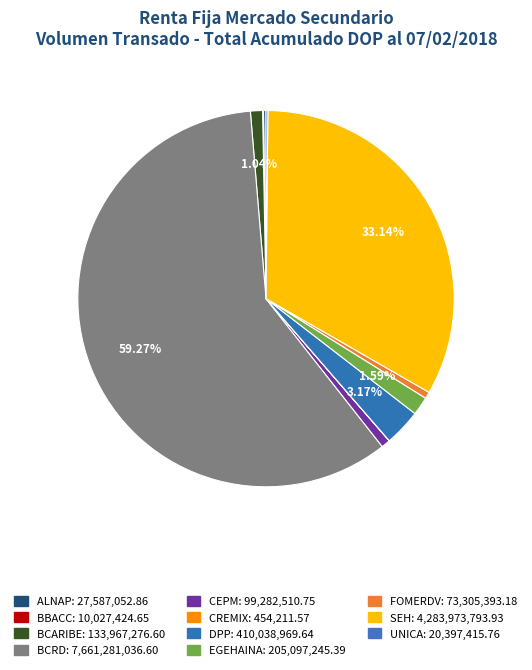

To the nearest percent, what is the difference between the largest and smallest slice percentages?

59%